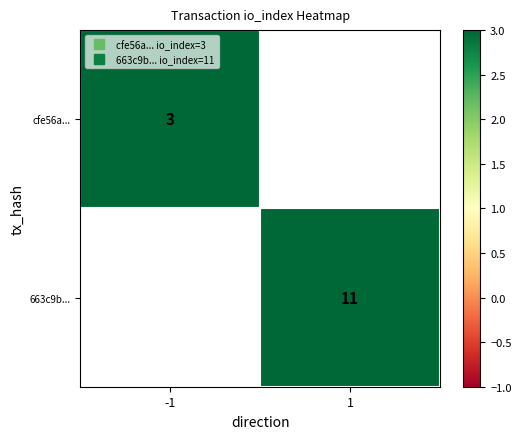

Which category has the lowest value in the 663c9b... series?

-1